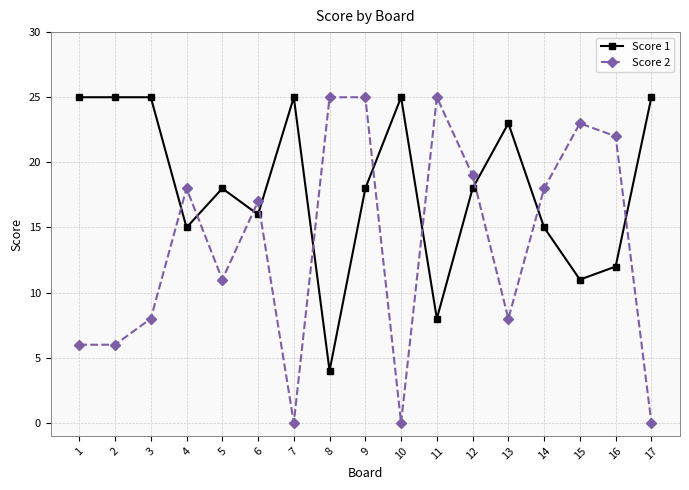

What is the difference between the second highest and second lowest values in the Score 1 series?

17